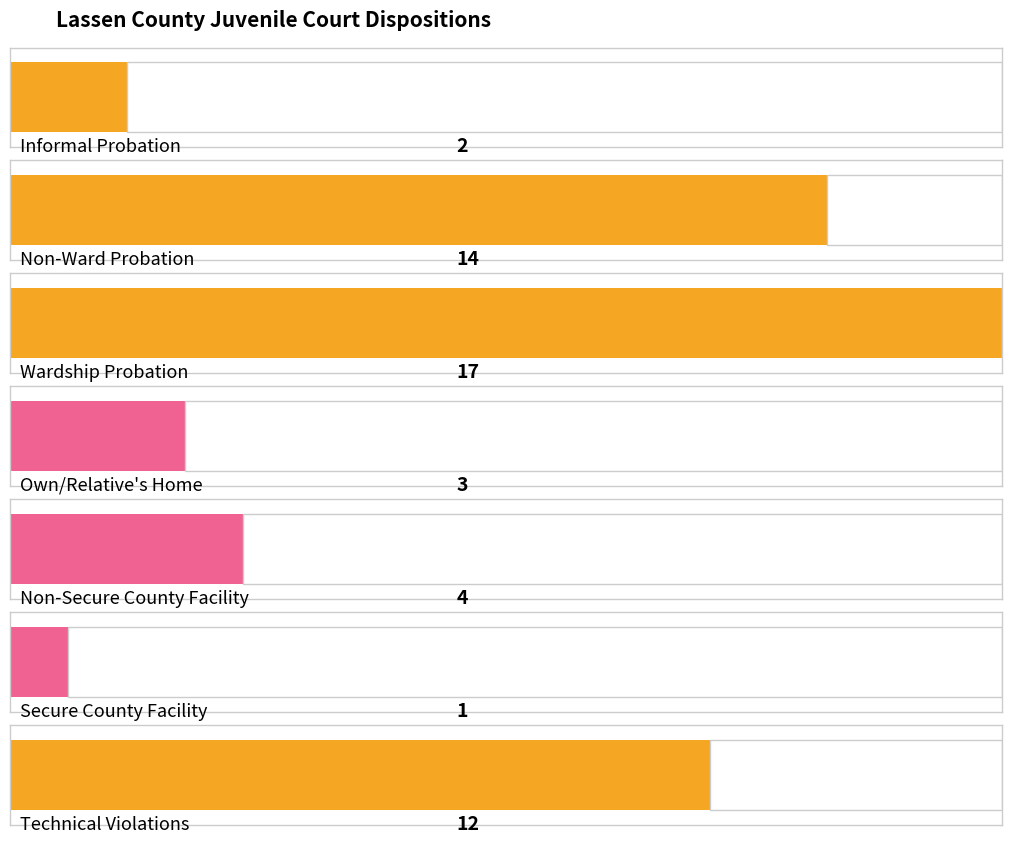

How many series are shown in this chart?

1